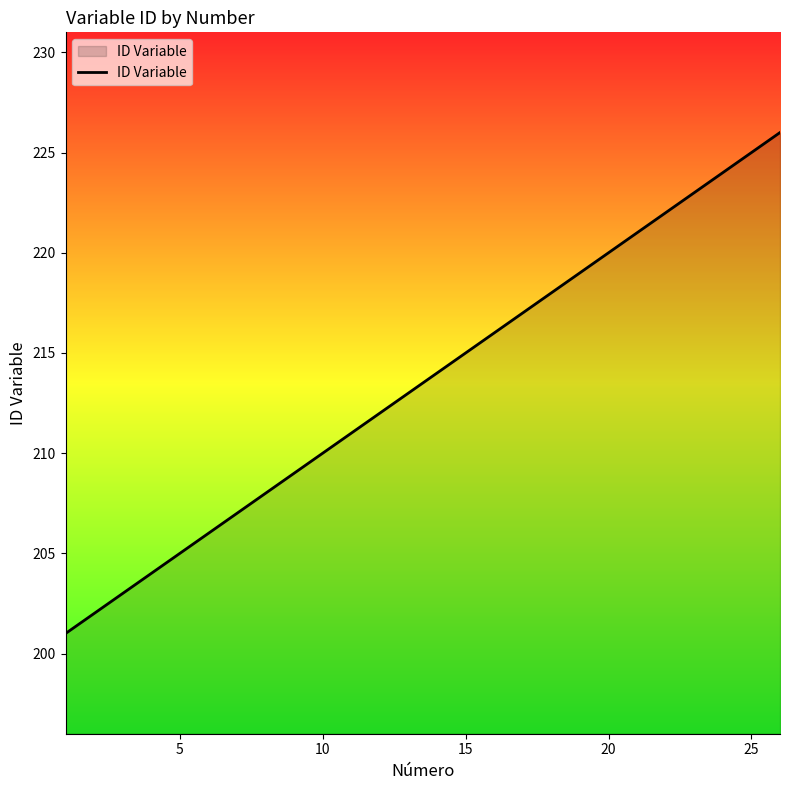

Reading left to right, transcribe all the data shown in this chart.

201	203	204	205	206	207	208	209	210	211	212	213	214	215	216	217	218	219	220	221	222	223	224	225	226